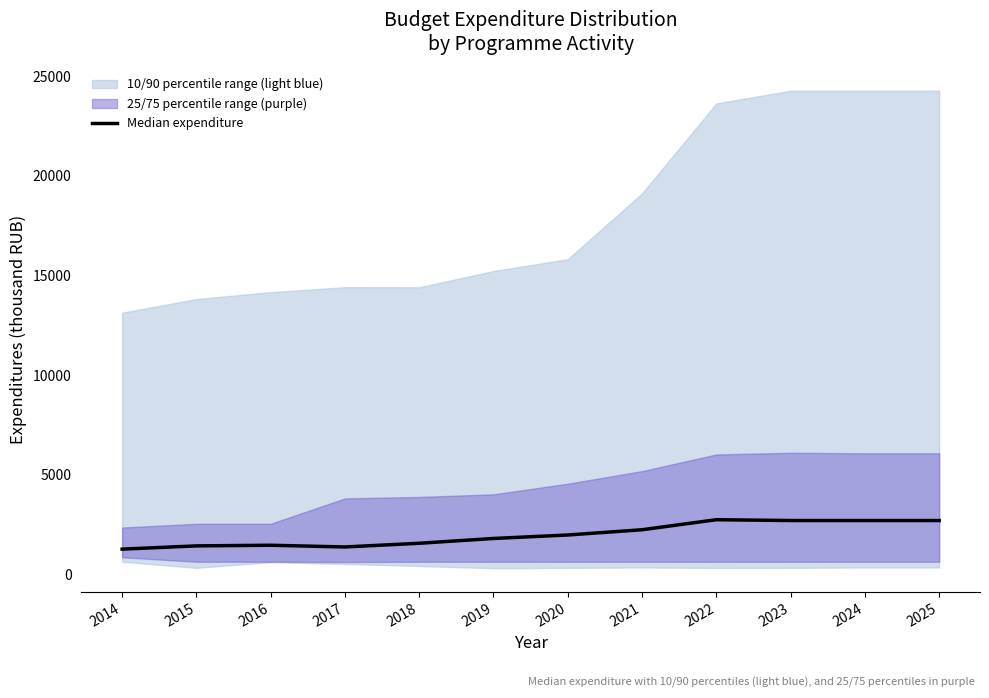

At which label is the value closest to 1996?

2020